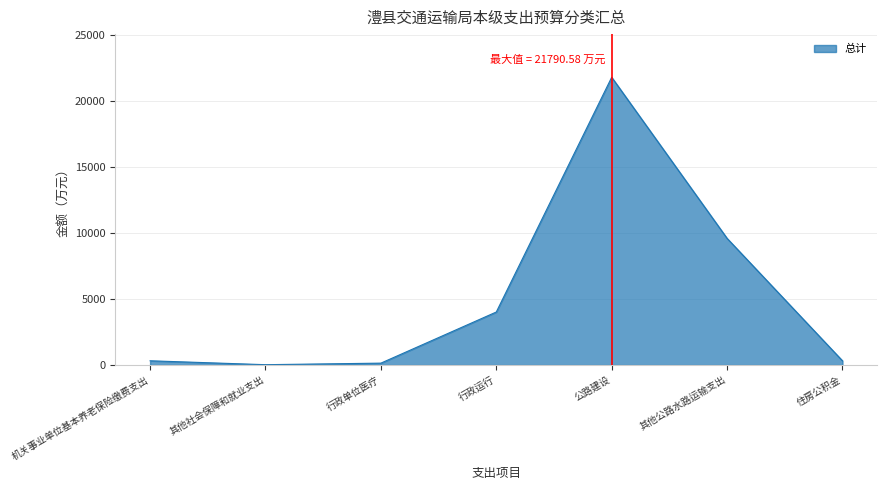

How many distinct data groups are displayed?

1